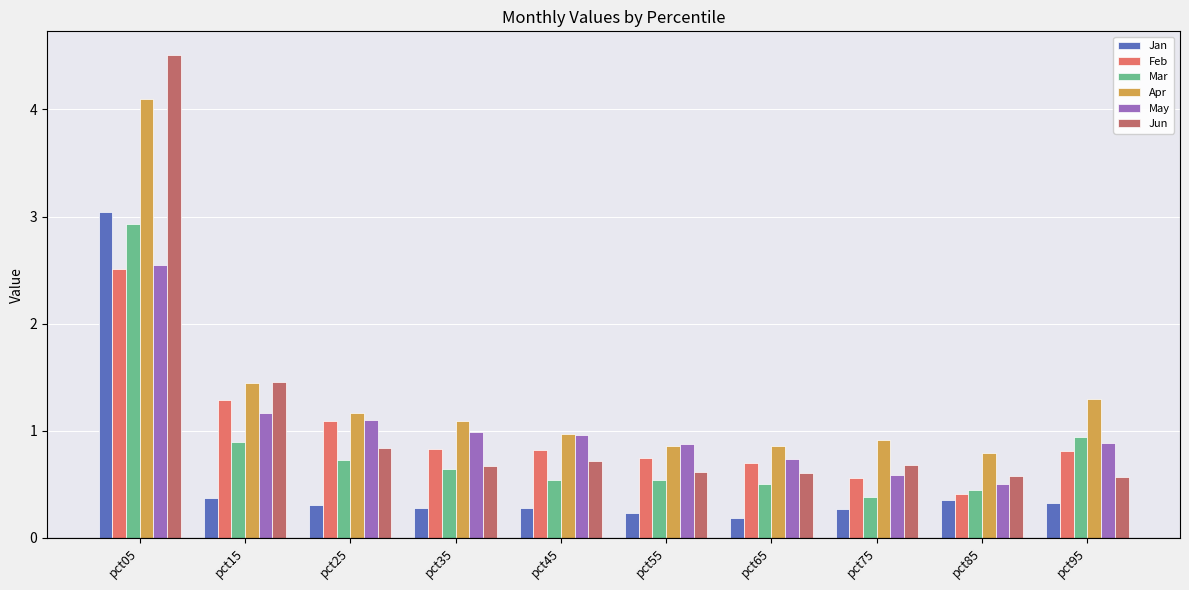

At how many categories does at least one series exceed 1?

5